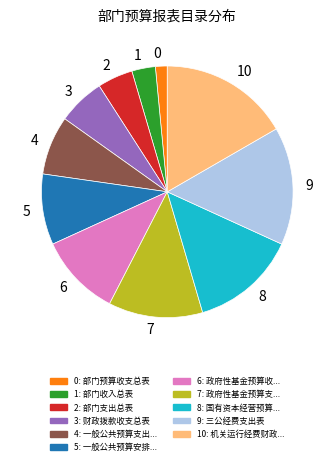

Does any single category account for the majority?

No